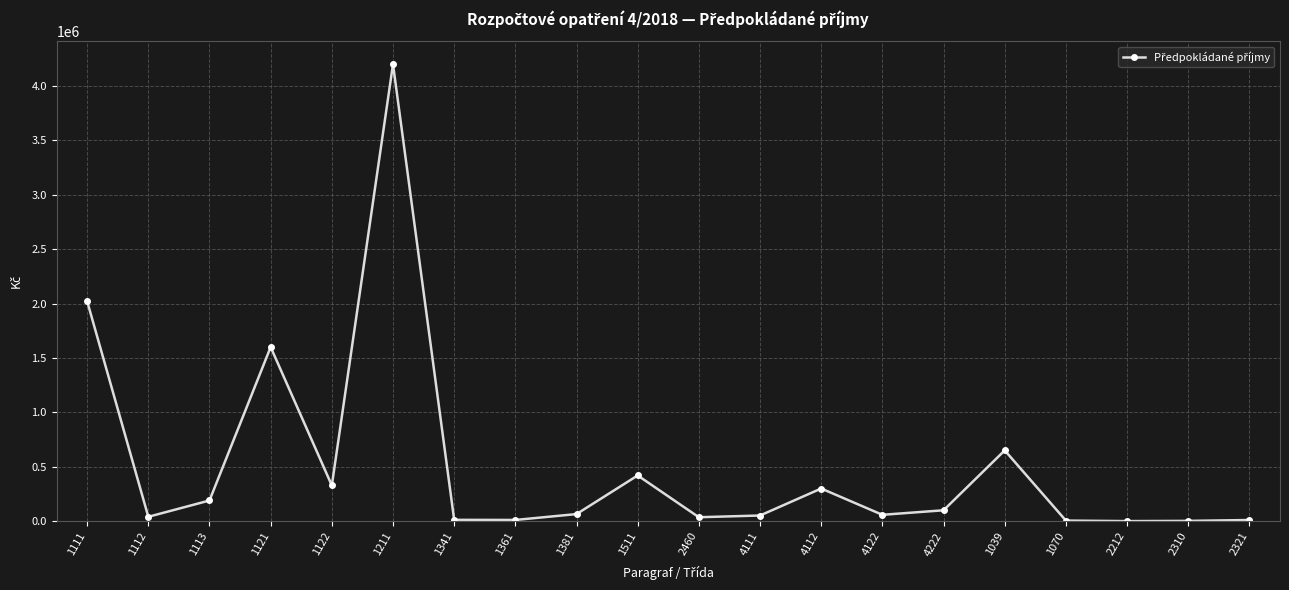

Count the number of data series in this chart.

1